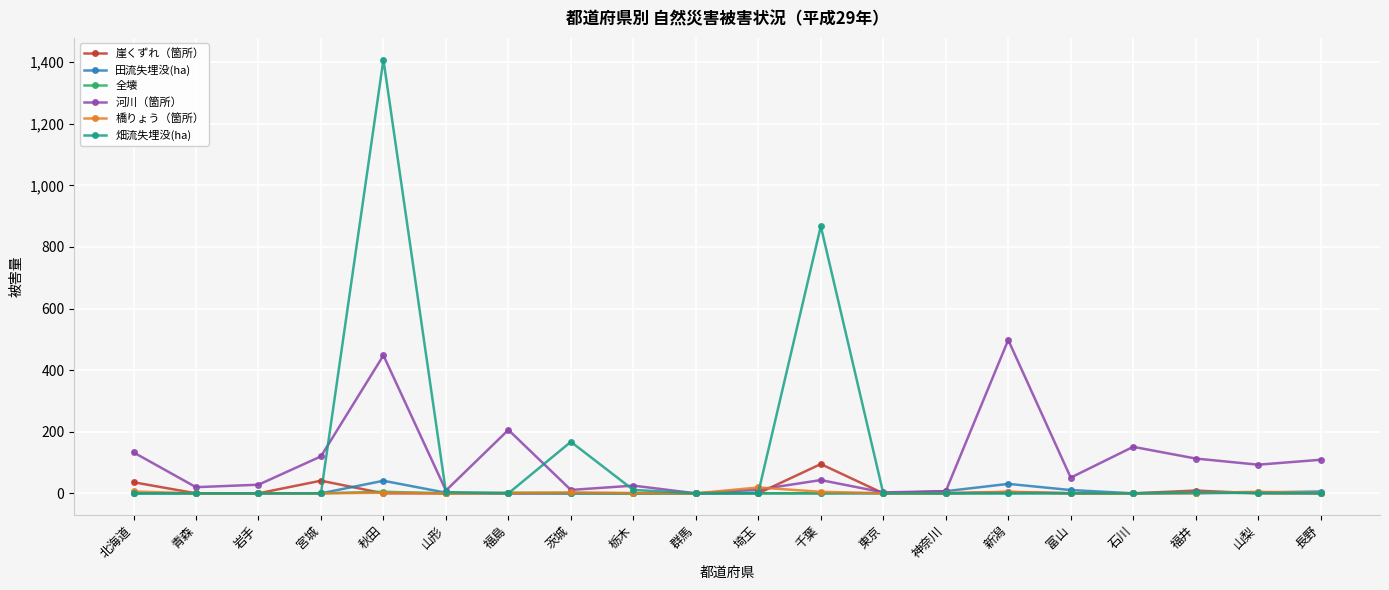

What is the difference between the 畑流失埋没(ha) values at 茨城 and 埼玉?

165.2